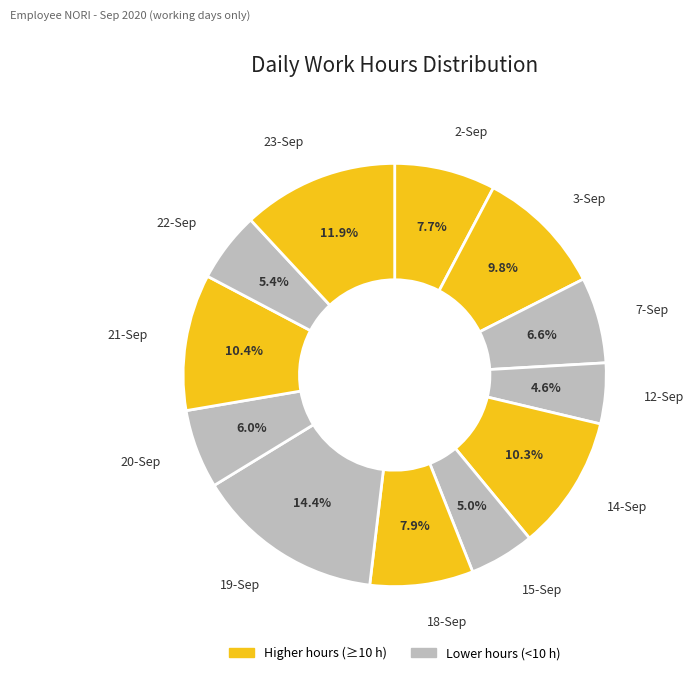

Does 21-Sep account for over 50% of the chart?

No